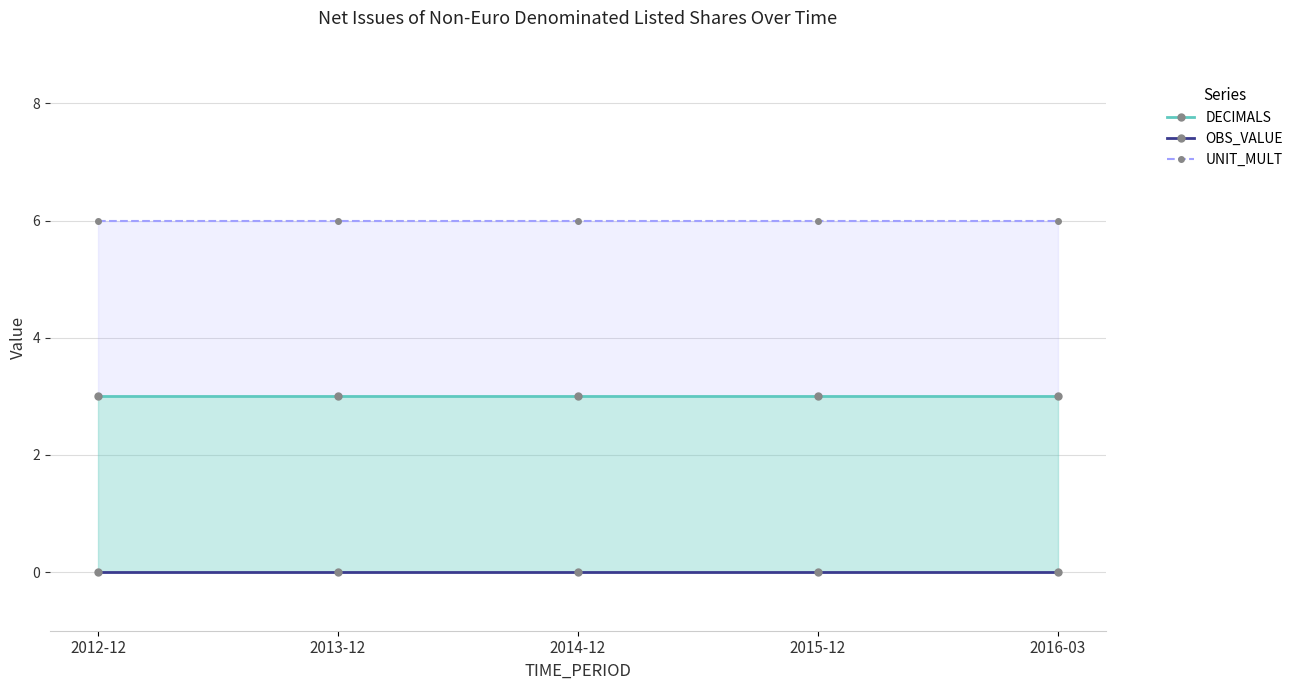

What is the total value across all series at 2016-03?

9